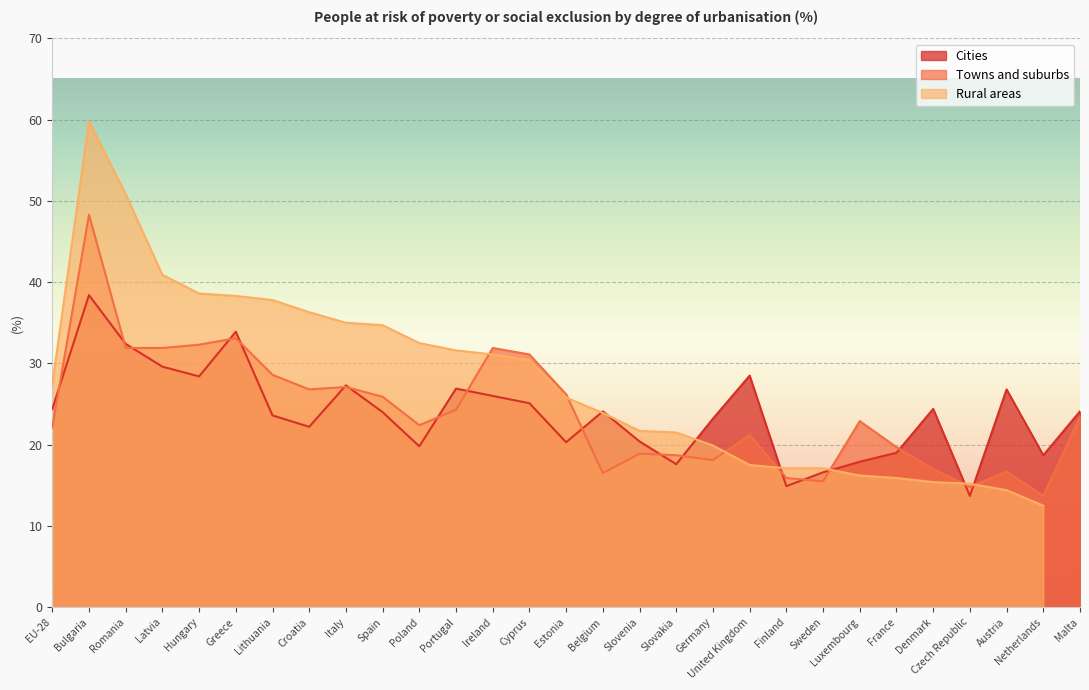

At which label does Cities reach its peak?

Bulgaria